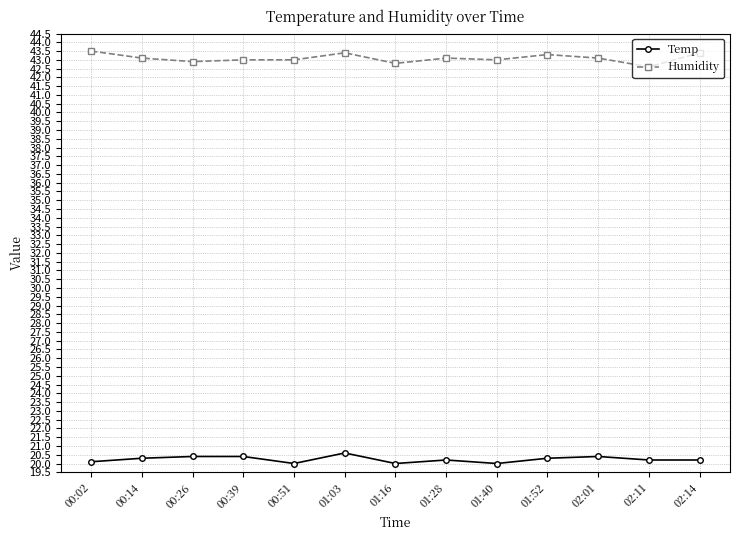

The Temp series shows 20.3 at 01:52. True or false?

True